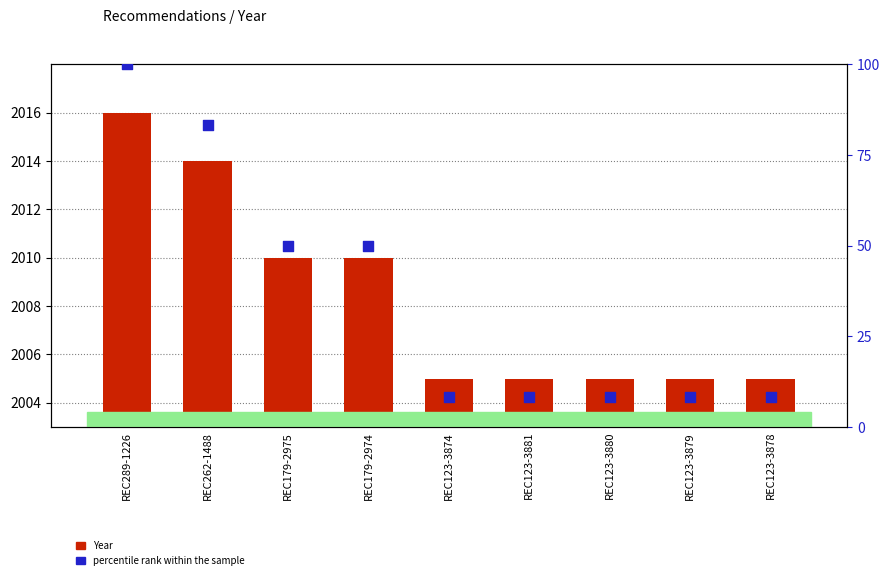

Which series reaches the maximum Y coordinate?

Year